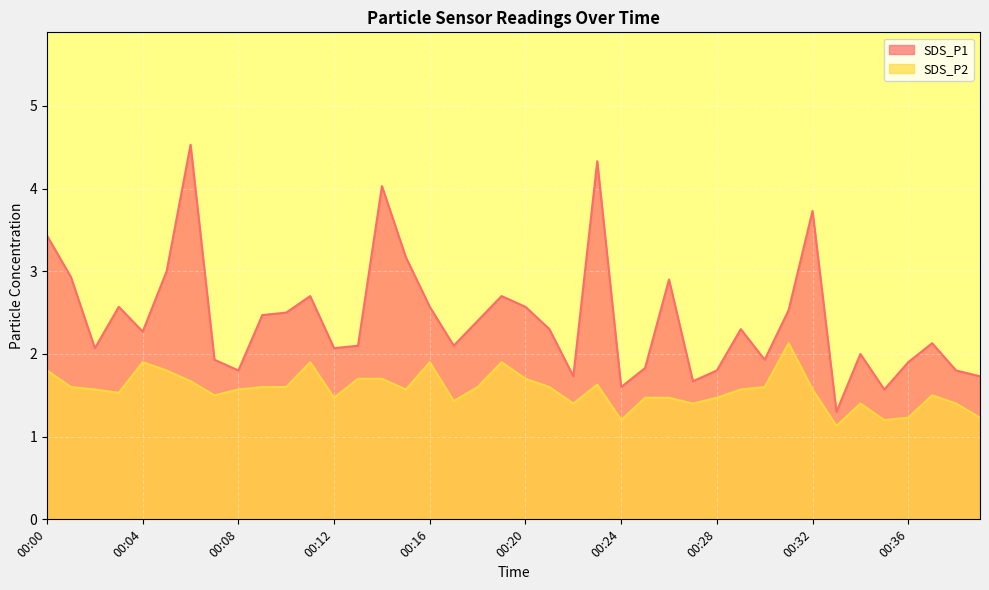

Count the number of categories in the chart.

40